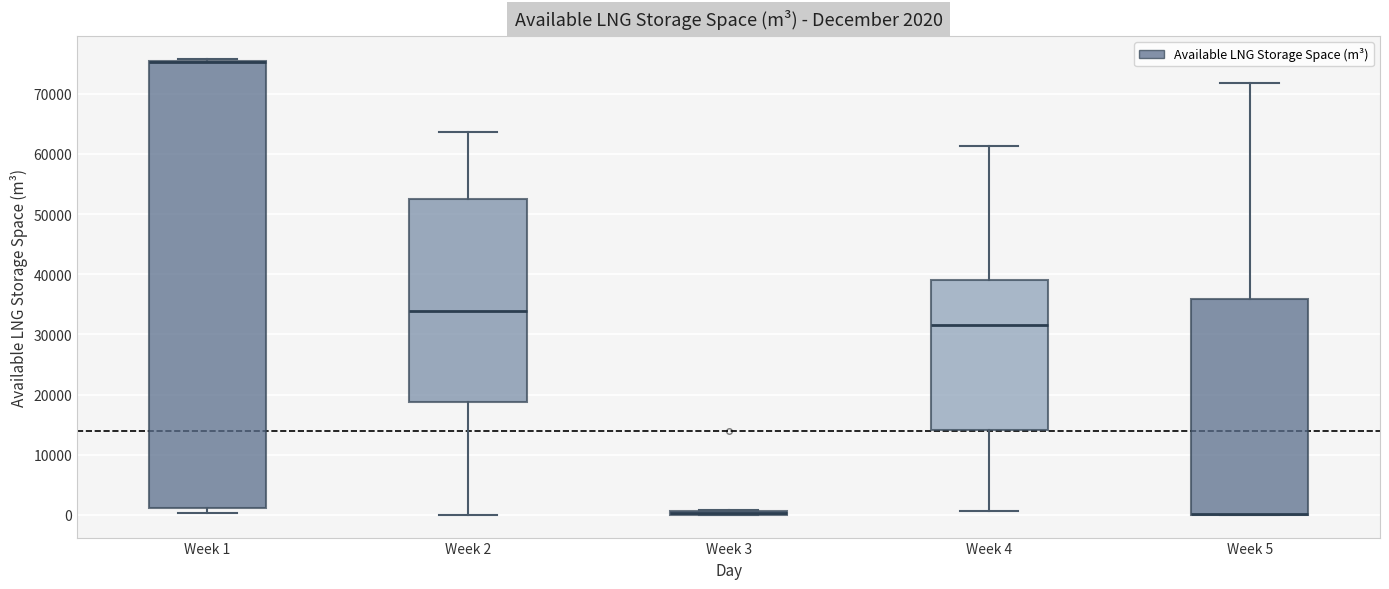

Comparing the boxes themselves (not the whiskers), which one is the tallest?

Week 1